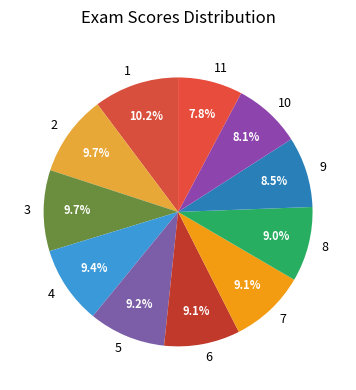

Which has a higher value, 3 or 10?

3